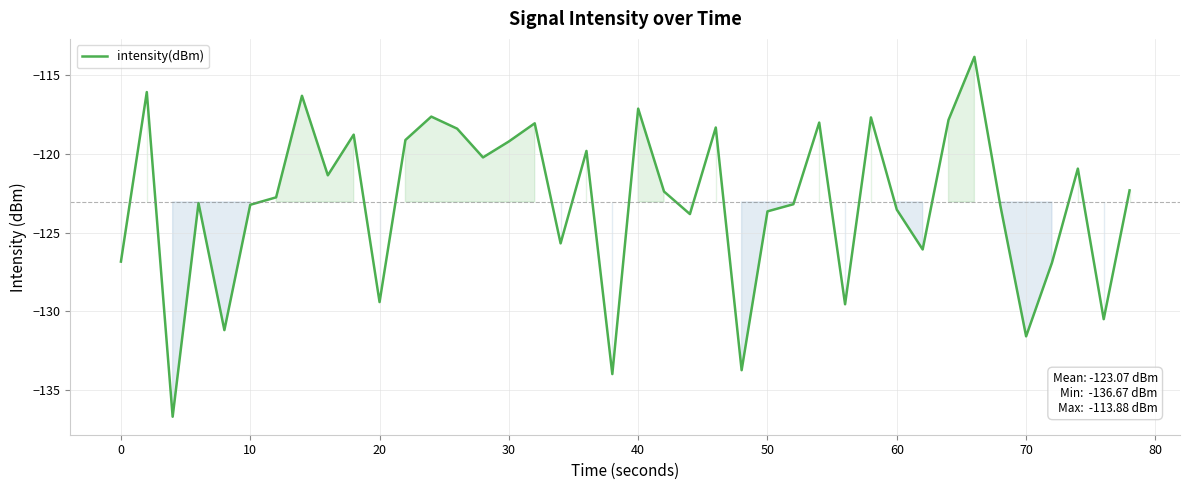

What is the maximum value shown in the chart?

-113.9